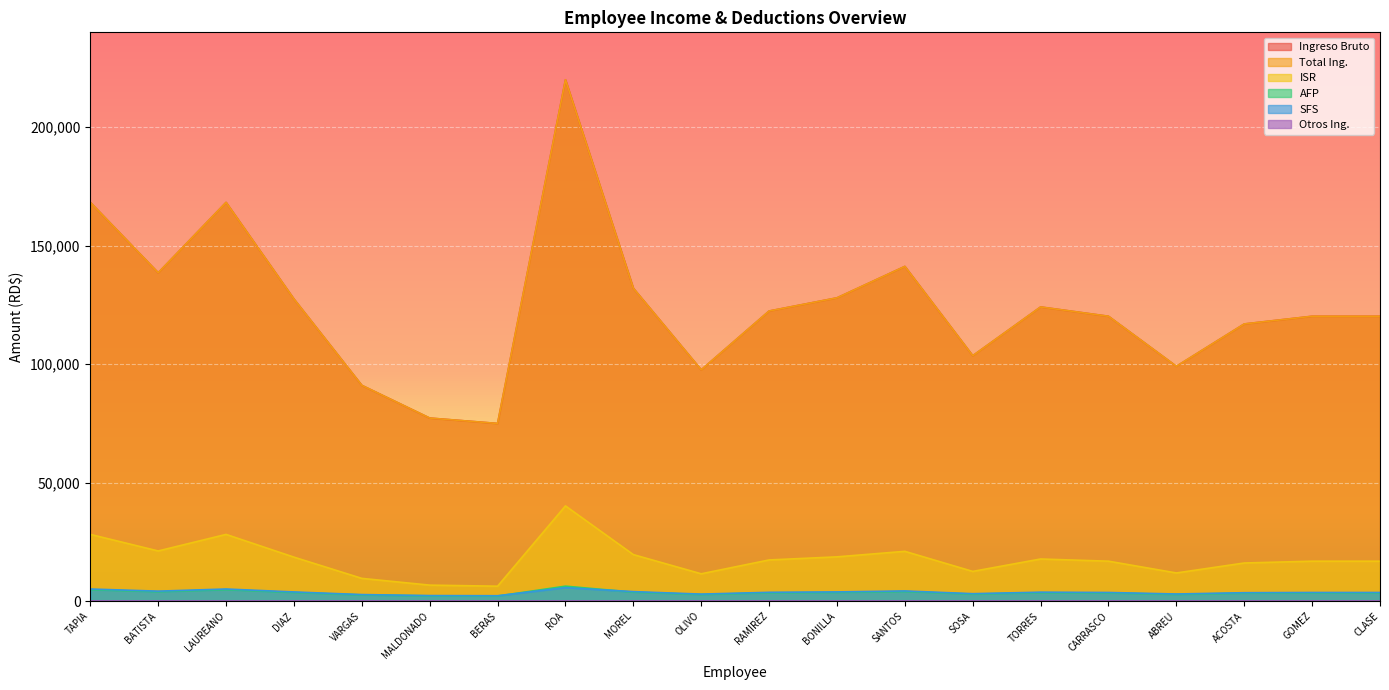

Which series has the largest range (max minus min)?

Ingreso Bruto